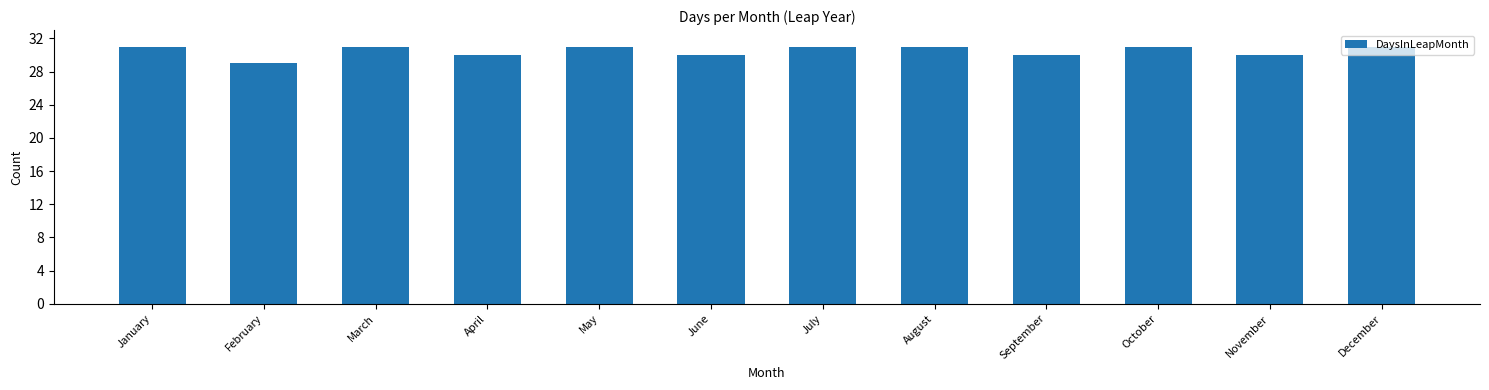

What is the difference between the values at April and October?

1